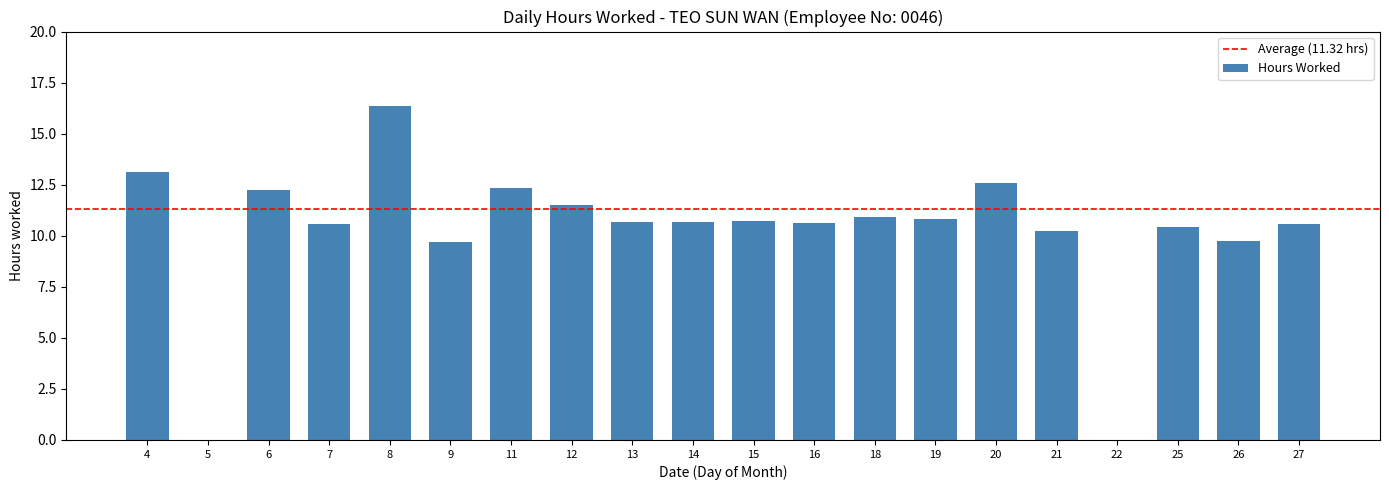

How many categories are shown in the chart?

20